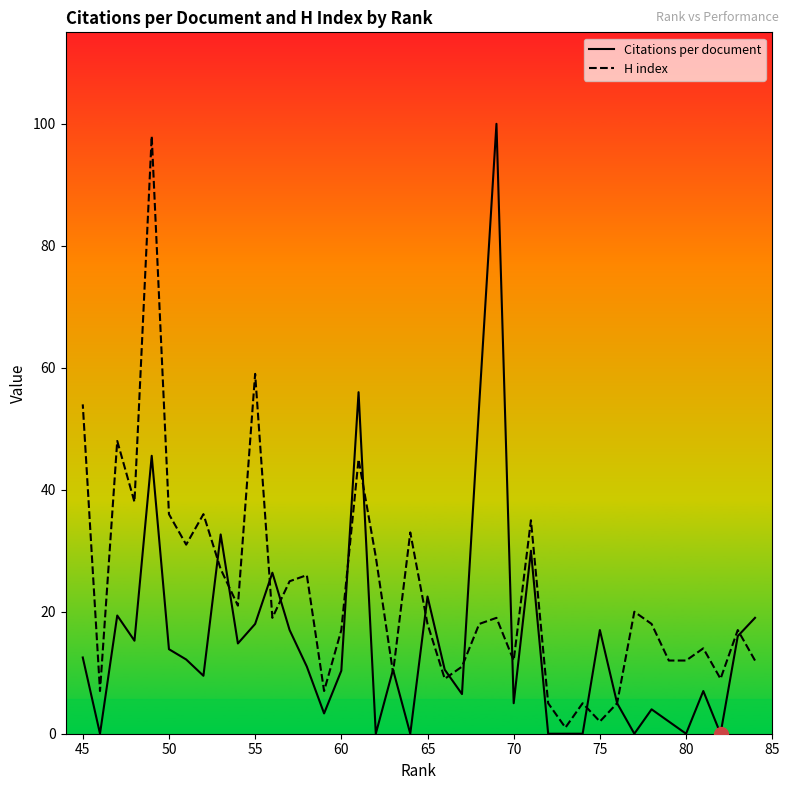

How many interior local peaks does the H index series have?

13